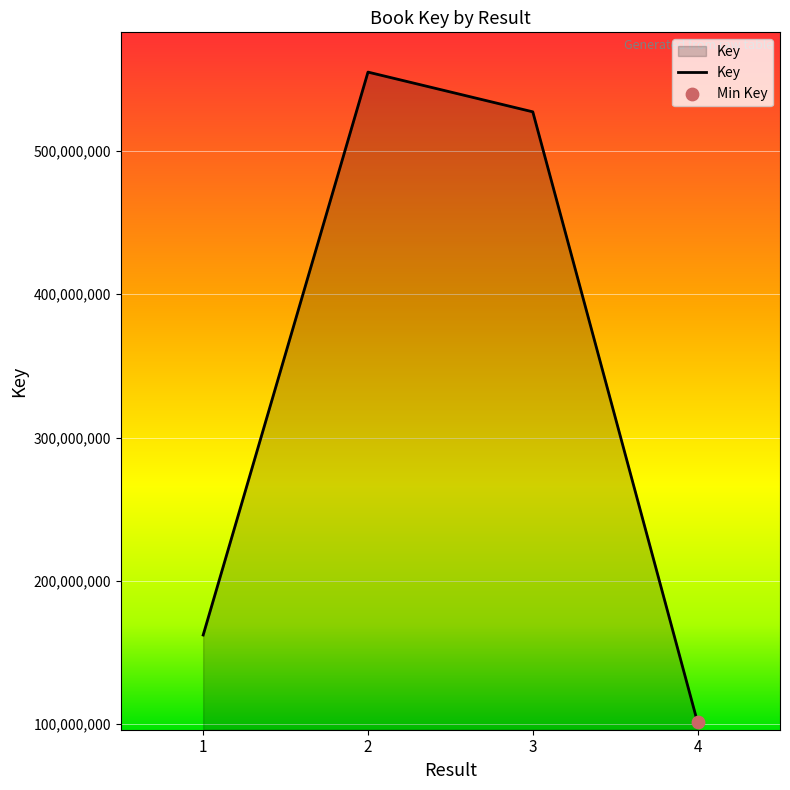

What is the change in value from 1 to 3?

+365146665